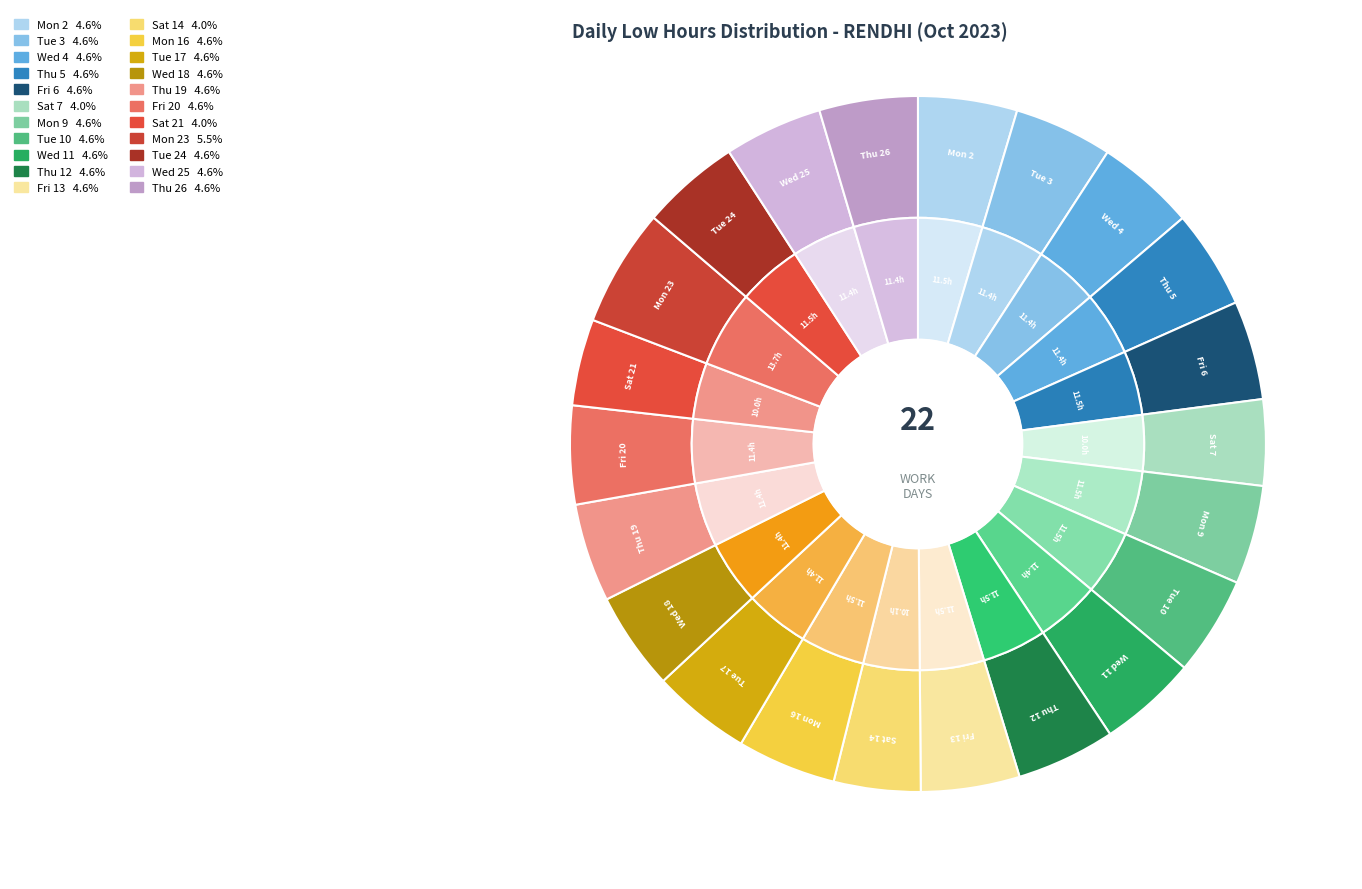

Which slice is the largest?

Mon 23